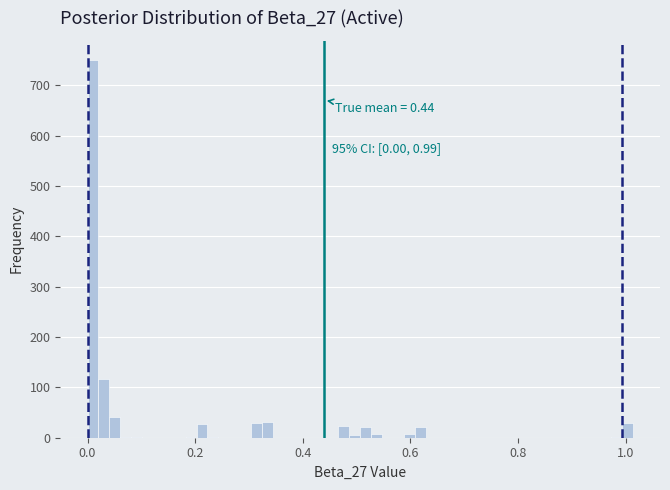

Read against the x-axis, roughly where is the centre of the tallest bar?

0.02